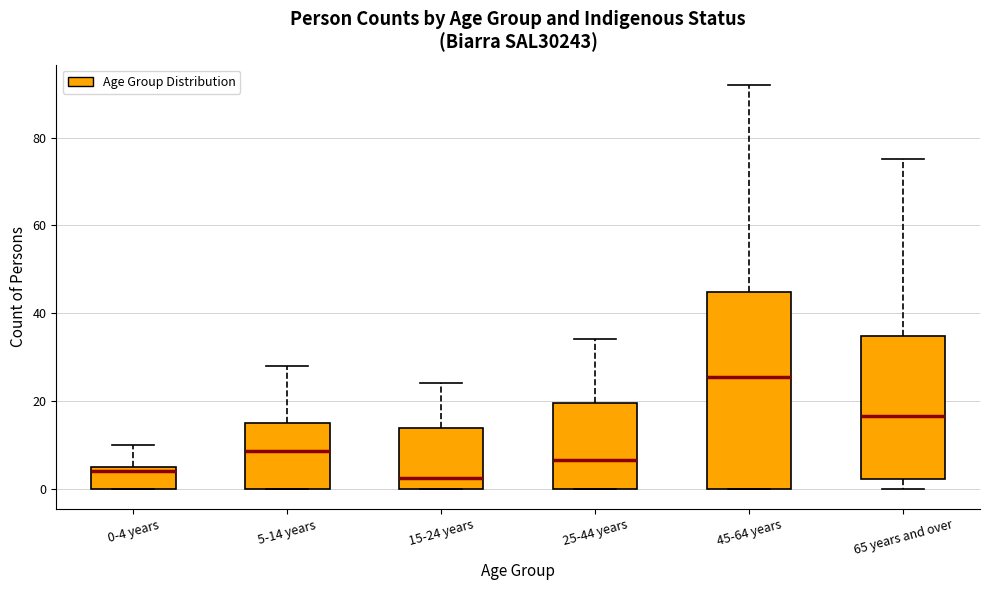

Reading left to right, transcribe this box plot: for each box, give where its median line is, the range the box spans, and where its two whiskers end, as read against the y-axis. The values are not printed on the chart, so give them approximately, as read against the axis.

0-4 years: median 4, box 0 to 6, whiskers 0 to 10
5-14 years: median 8, box 0 to 16, whiskers 0 to 28
15-24 years: median 2, box 0 to 14, whiskers 0 to 24
25-44 years: median 6, box 0 to 20, whiskers 0 to 34
45-64 years: median 26, box 0 to 44, whiskers 0 to 92
65 years and over: median 16, box 2 to 34, whiskers 0 to 76